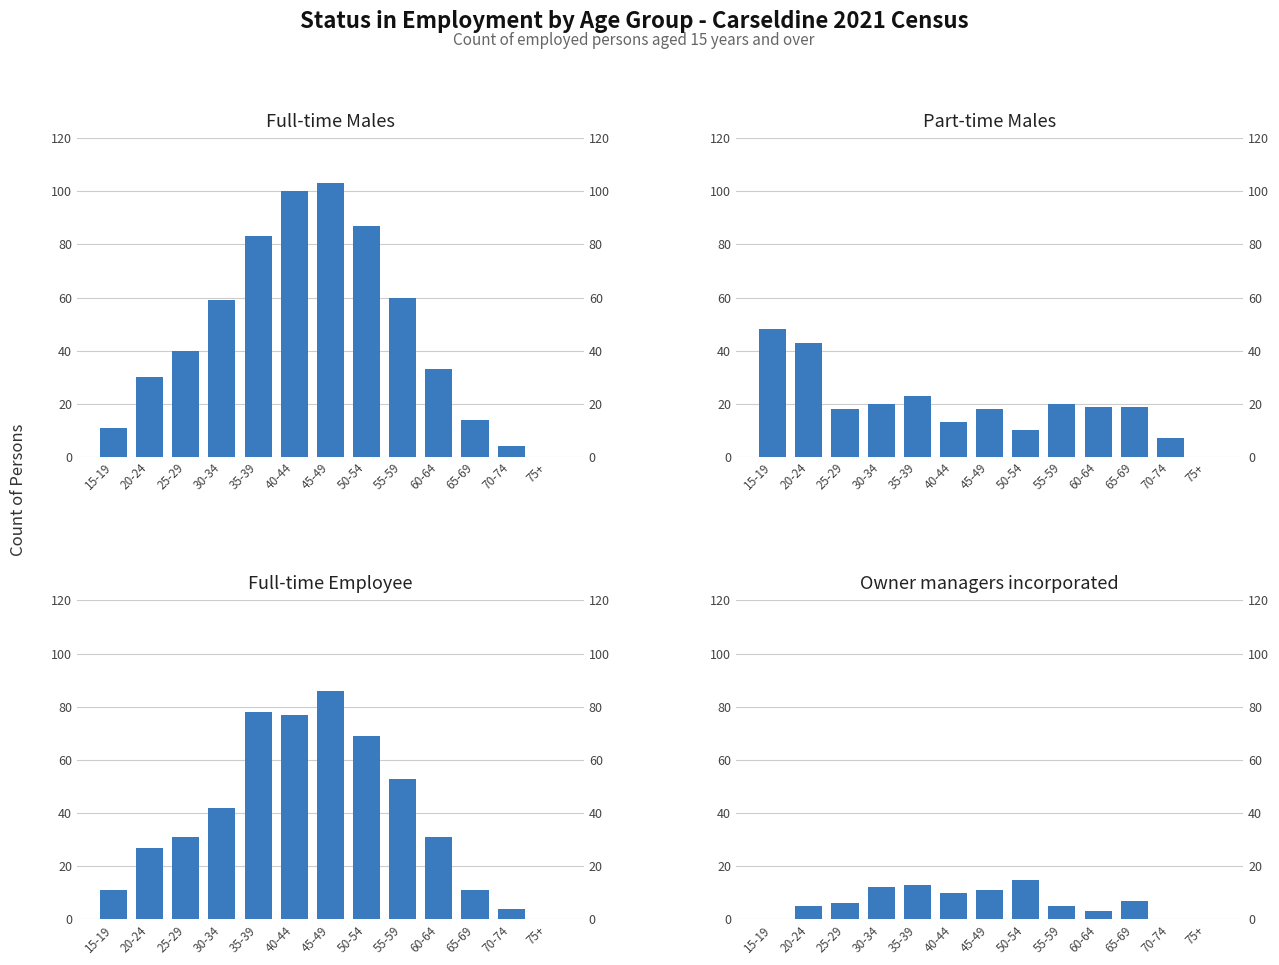

What is the difference between the Full-time Employee values at 30-34 and 15-19?

31